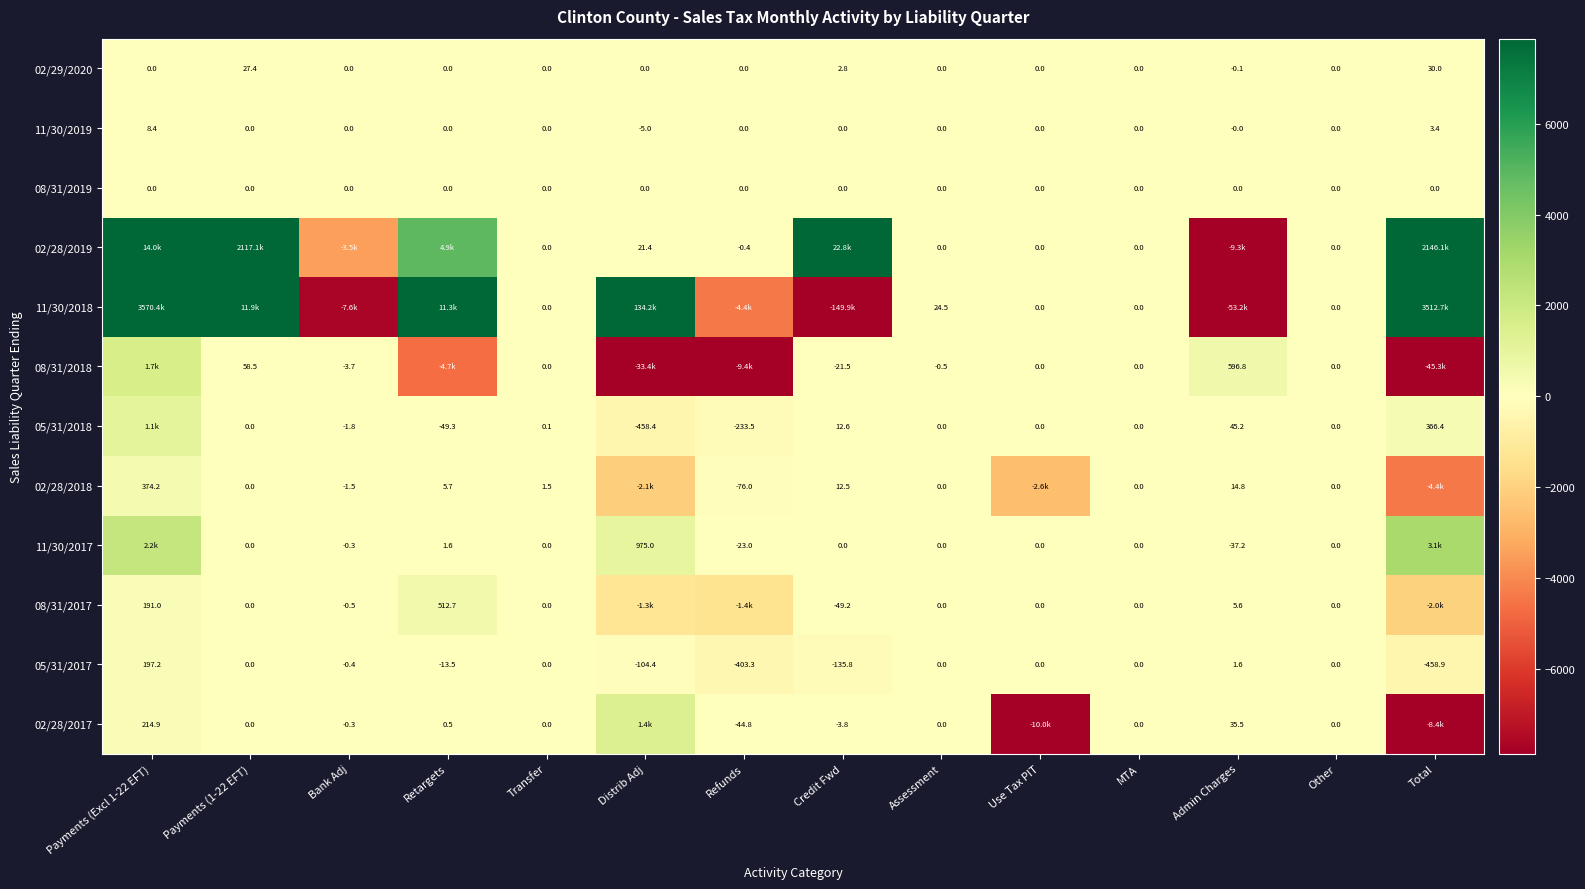

Is the value of 08/31/2019 at Credit Fwd greater than the value of 02/29/2020 at Total?

No